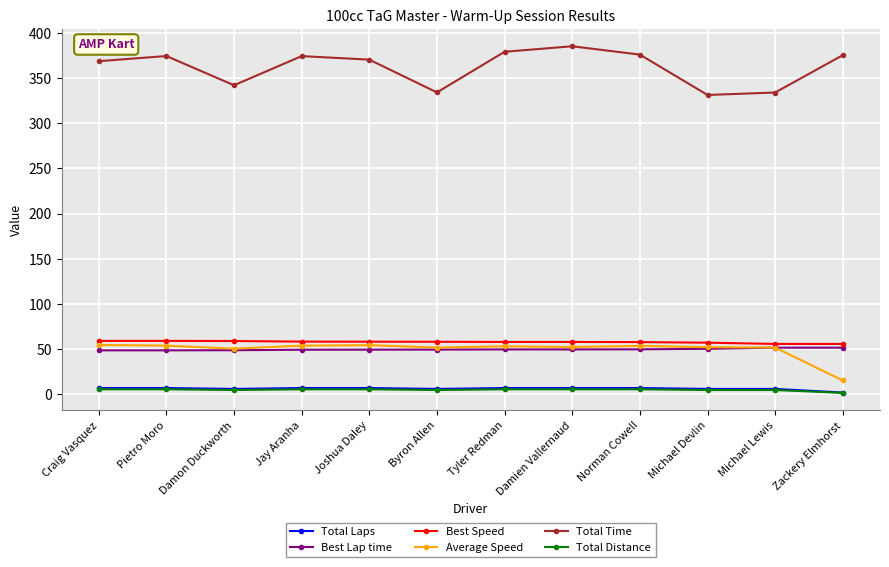

What is the approximate value of Total Distance at Michael Devlin?

4.8